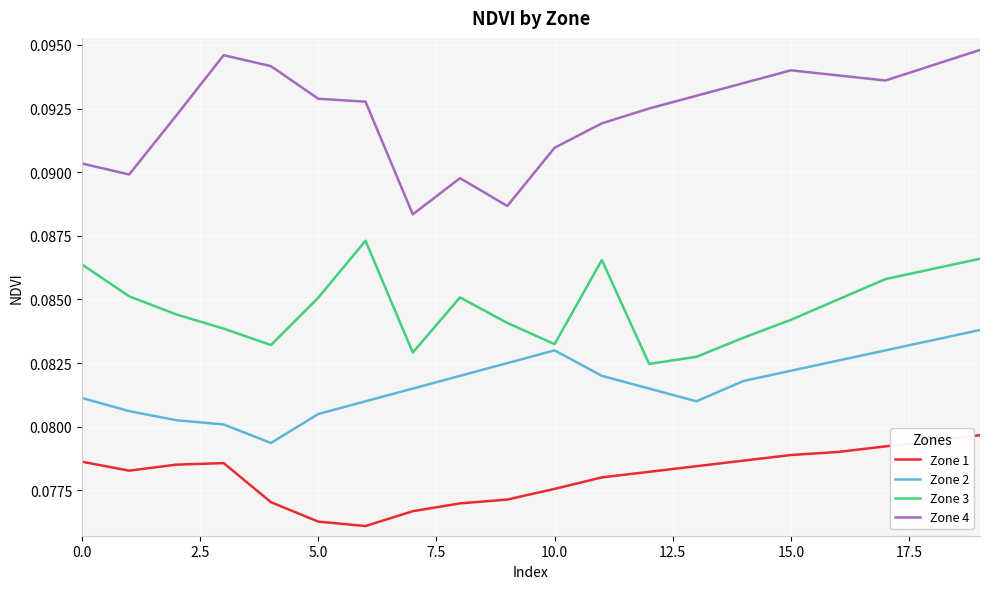

Which series has the largest range (max minus min)?

Zone 4